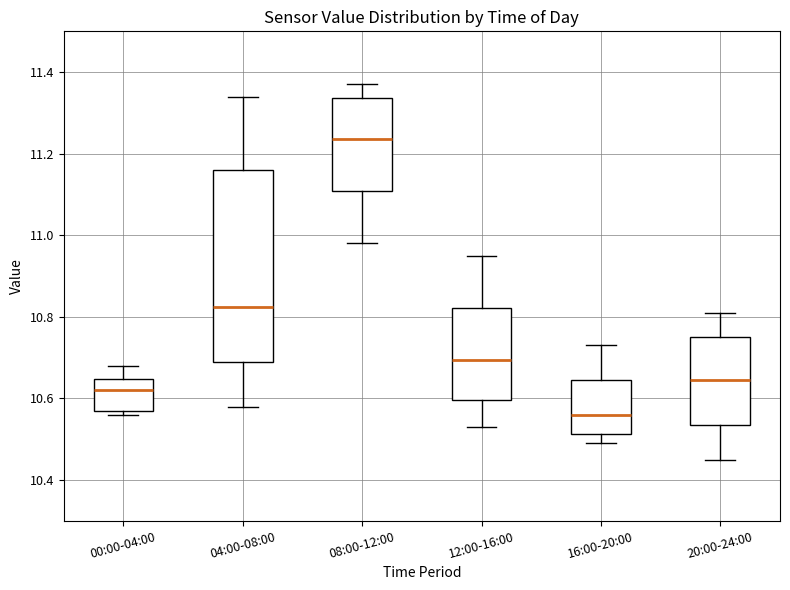

Which box's median line is the lowest?

16:00-20:00